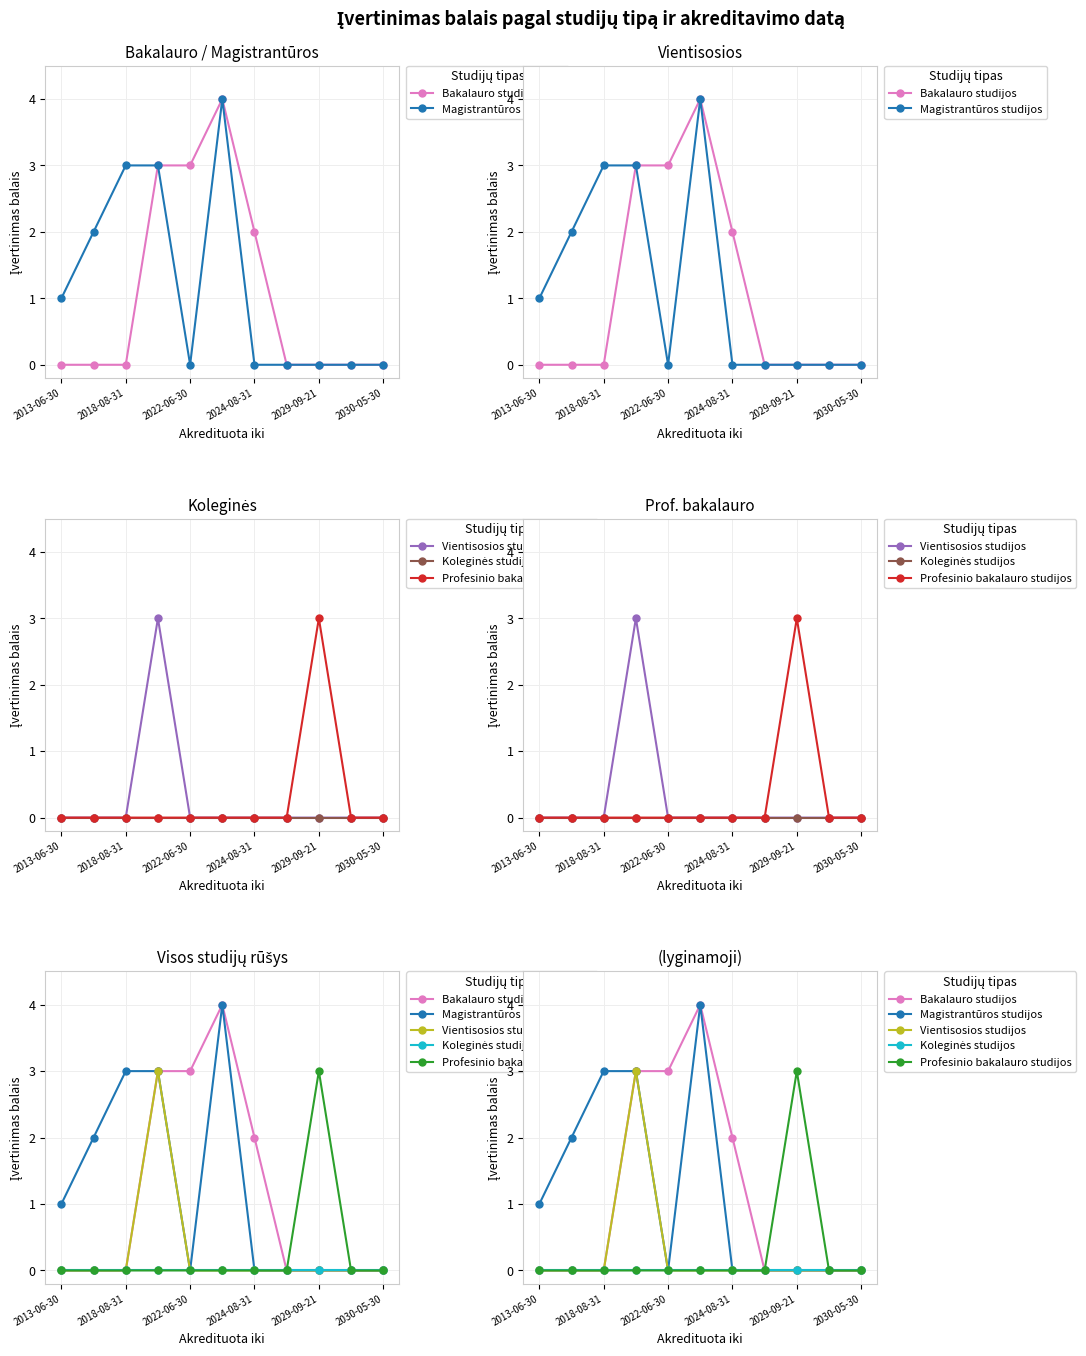

Which series has the largest total across all categories?

Magistrantūros studijos